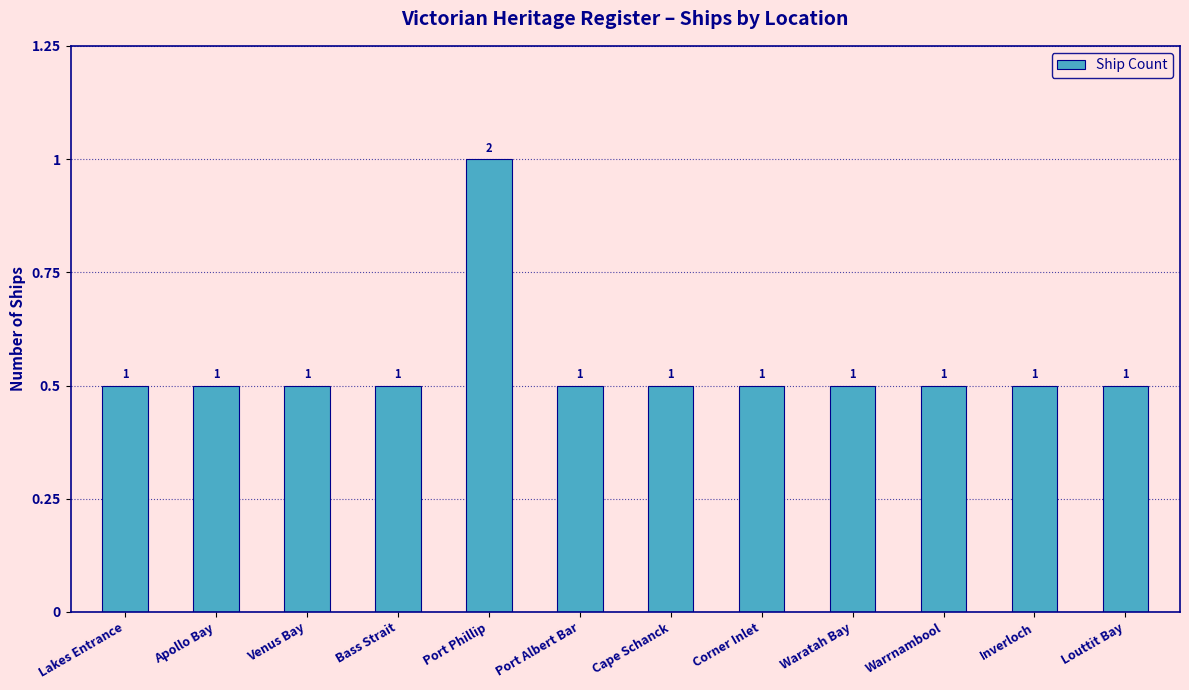

Between Lakes Entrance and Port Albert Bar, which is larger?

Lakes Entrance